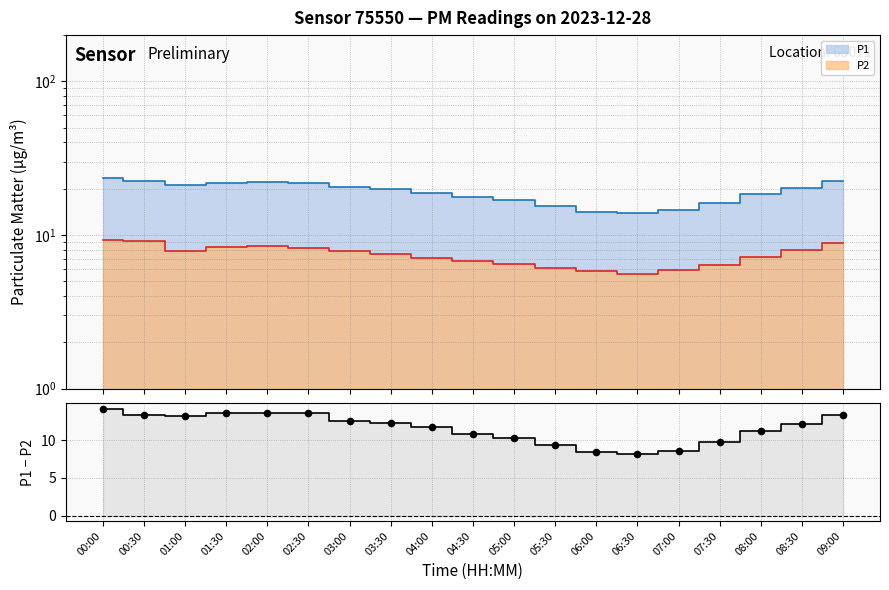

Approximately how many times larger is the value at 04:30 compared to 01:30?

0.8